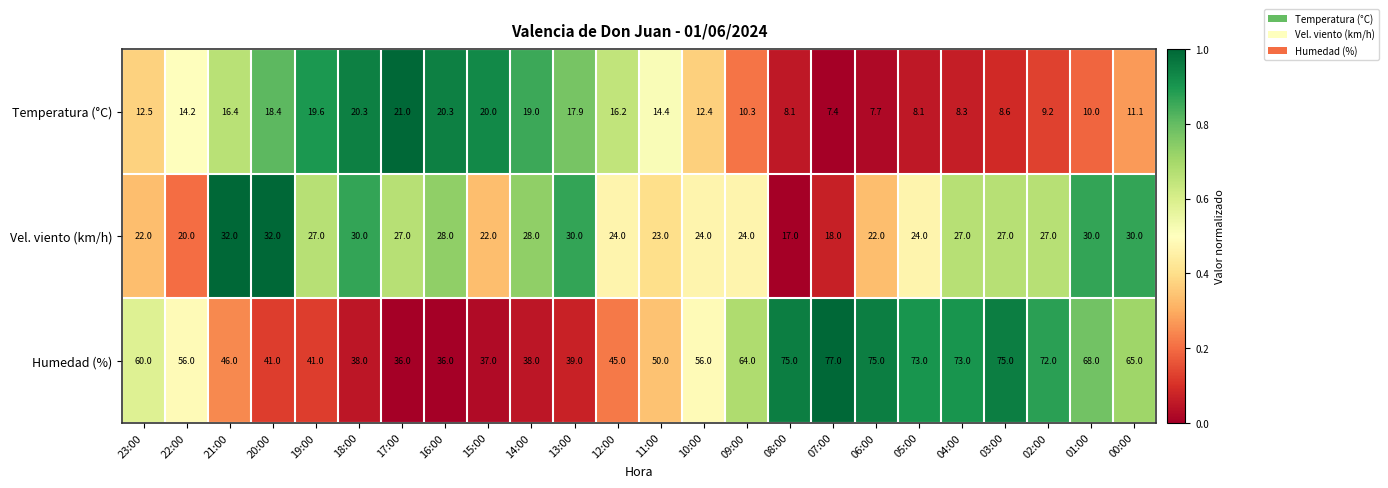

Is it true that Vel. viento (km/h) equals 6.2 at 16:00?

False